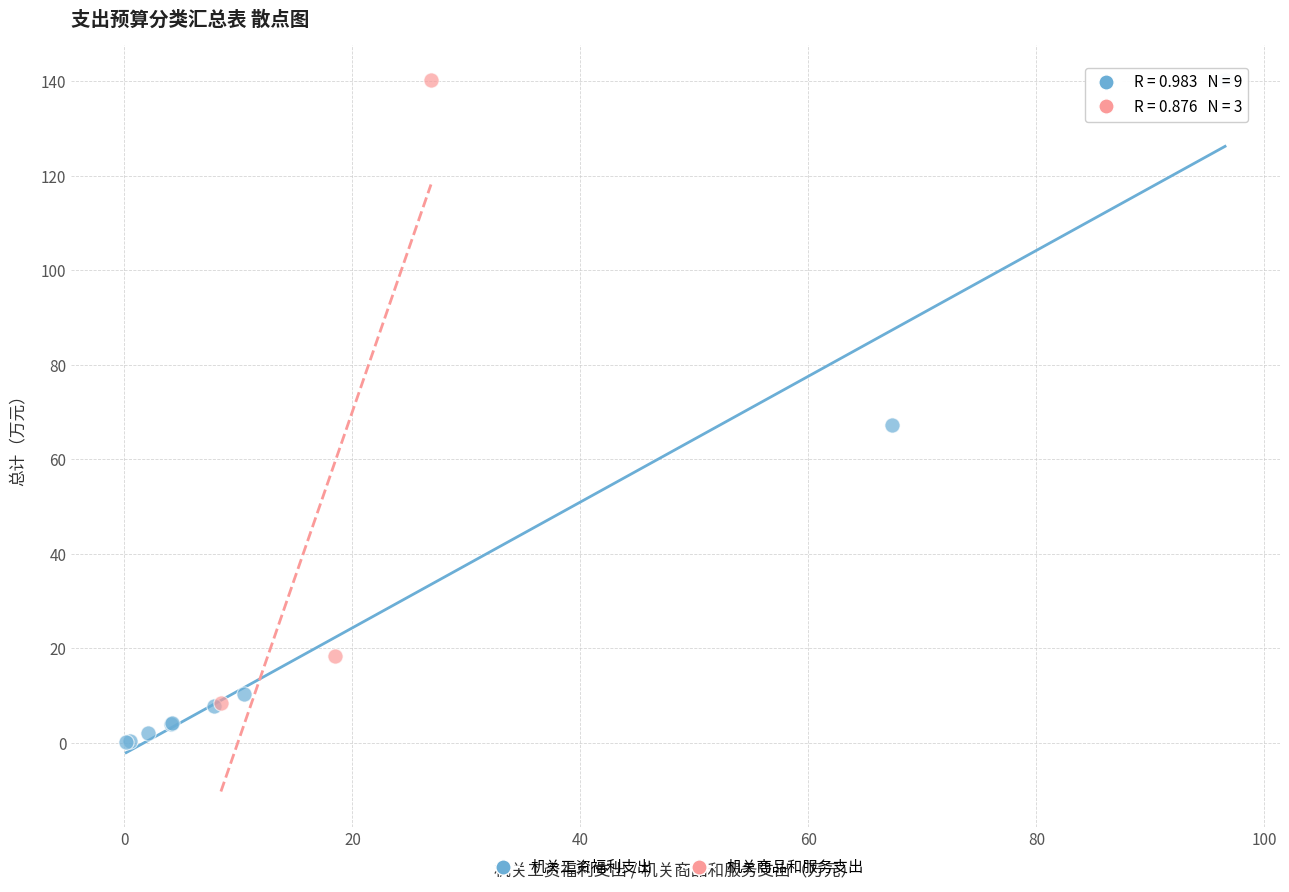

Which series has the widest spread of Y values?

机关工资福利支出